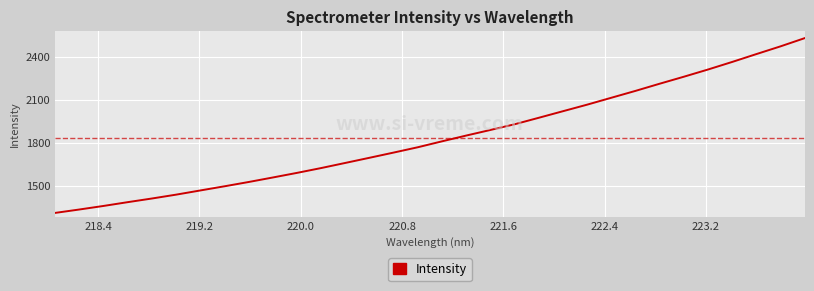

What is the greatest value displayed?

2530.0